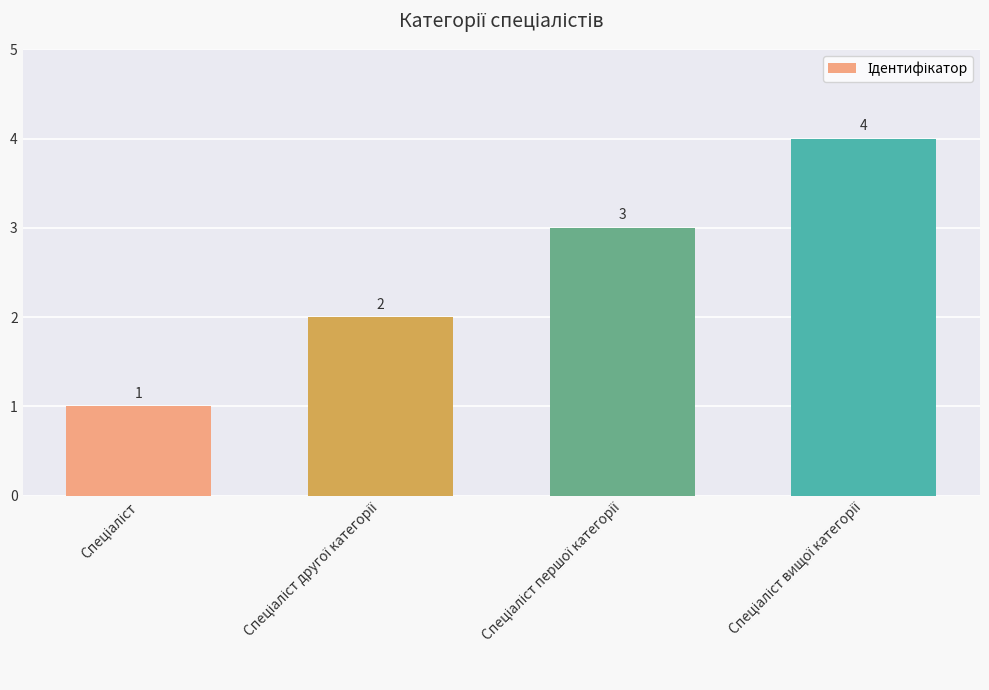

Count the values in the range 2 to 4.

3